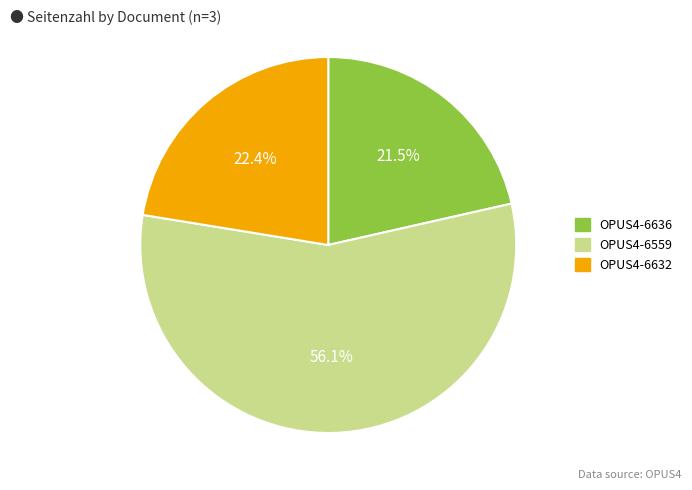

Which category has the smallest portion of the pie?

OPUS4-6636